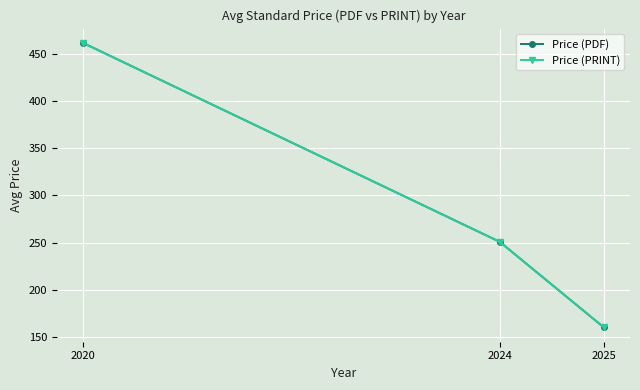

Does the chart have visible grid lines?

Yes